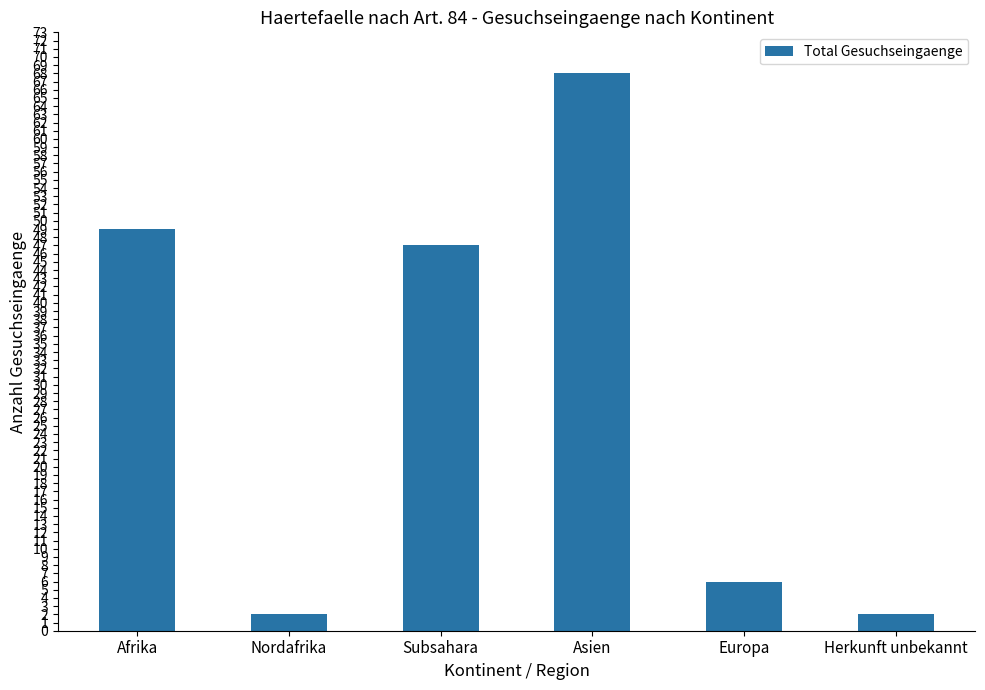

What is the greatest value displayed?

68